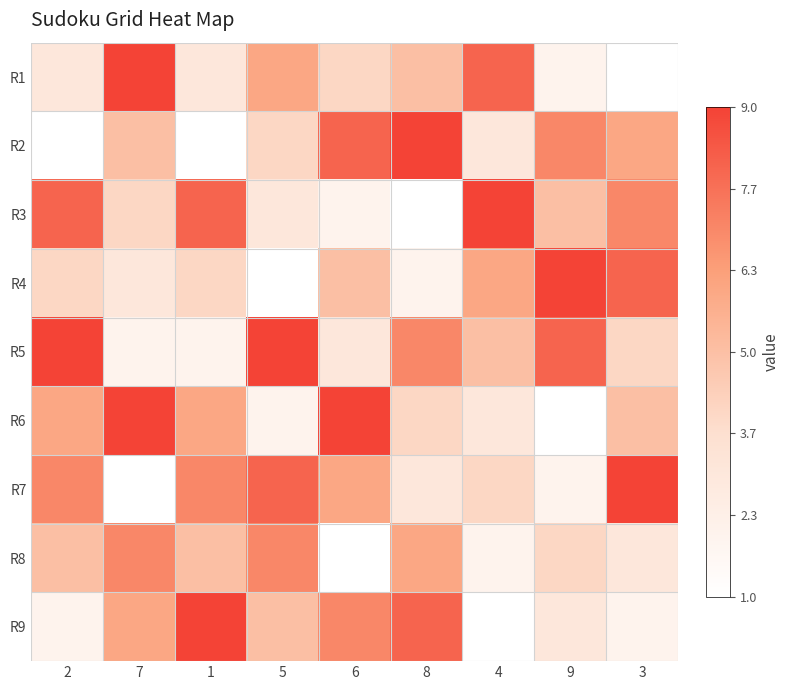

Between 3 and 9, which is larger?

9